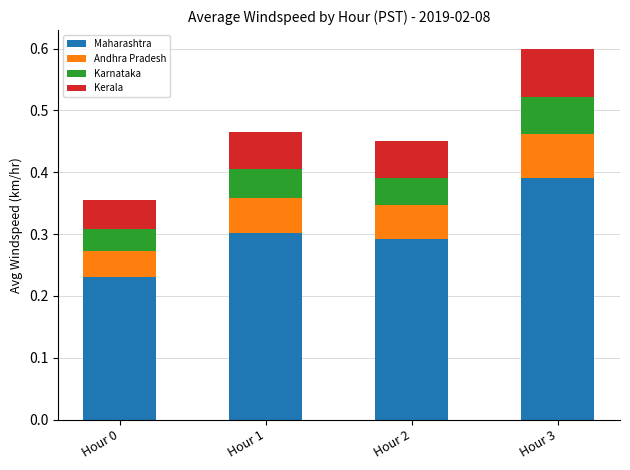

At which category is the sum across all series the highest?

Hour 3